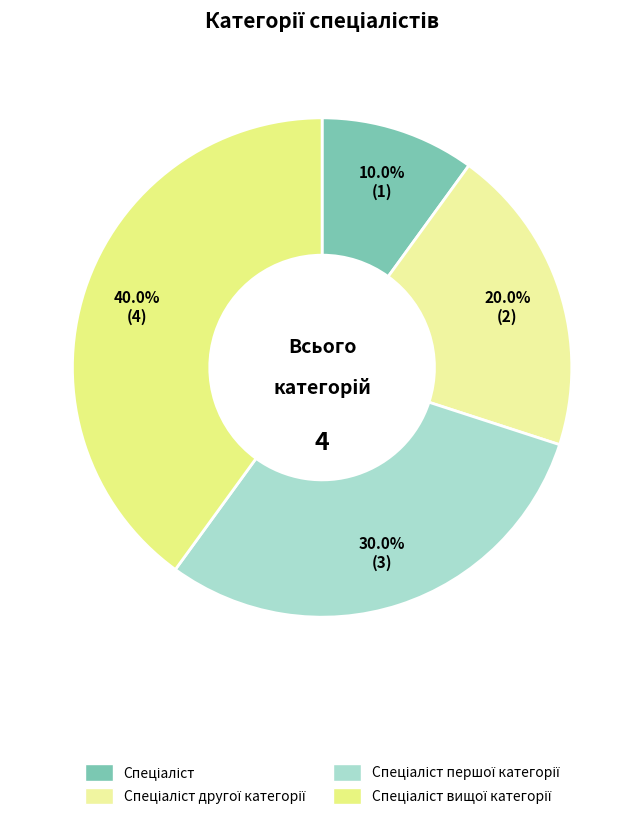

Count the number of slices in the pie.

4